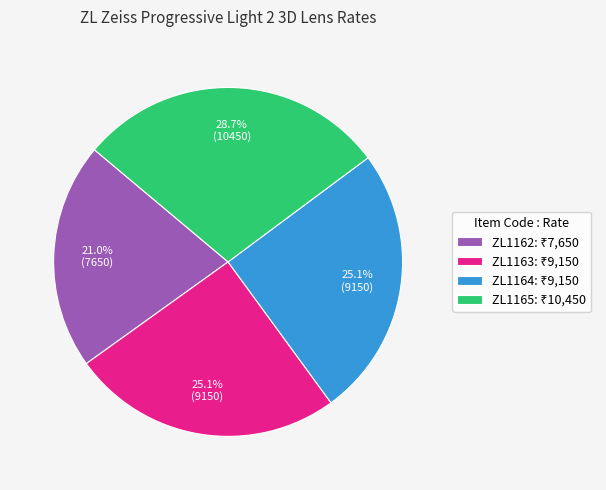

The ZL1165 slice represents 40% of the pie. True or false?

False